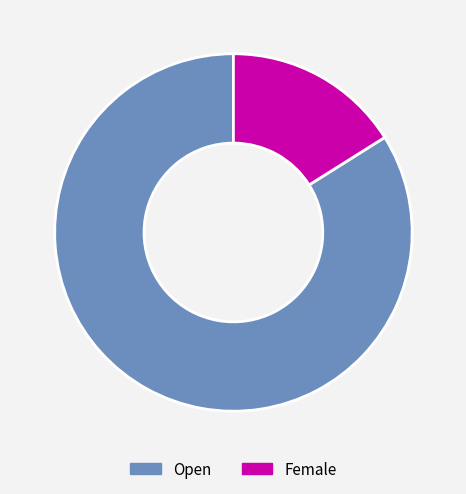

Is the sum of Female and Open greater than half?

Yes